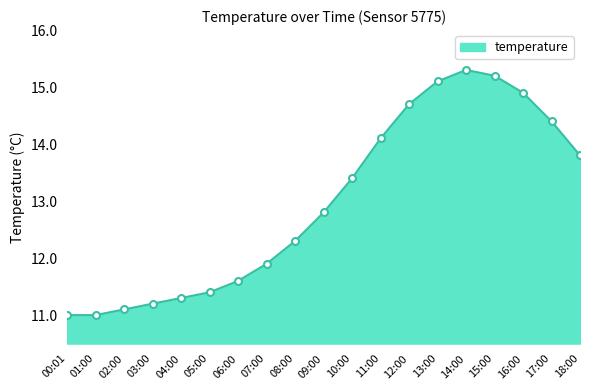

Reading left to right, what are all the values shown in this chart?

00:01=11.0	01:00=11.0	02:00=11.1	03:00=11.2	04:00=11.3	05:00=11.4	06:00=11.6	07:00=11.9	08:00=12.3	09:00=12.8	10:00=13.4	11:00=14.1	12:00=14.7	13:00=15.1	14:00=15.3	15:00=15.2	16:00=14.9	17:00=14.4	18:00=13.8